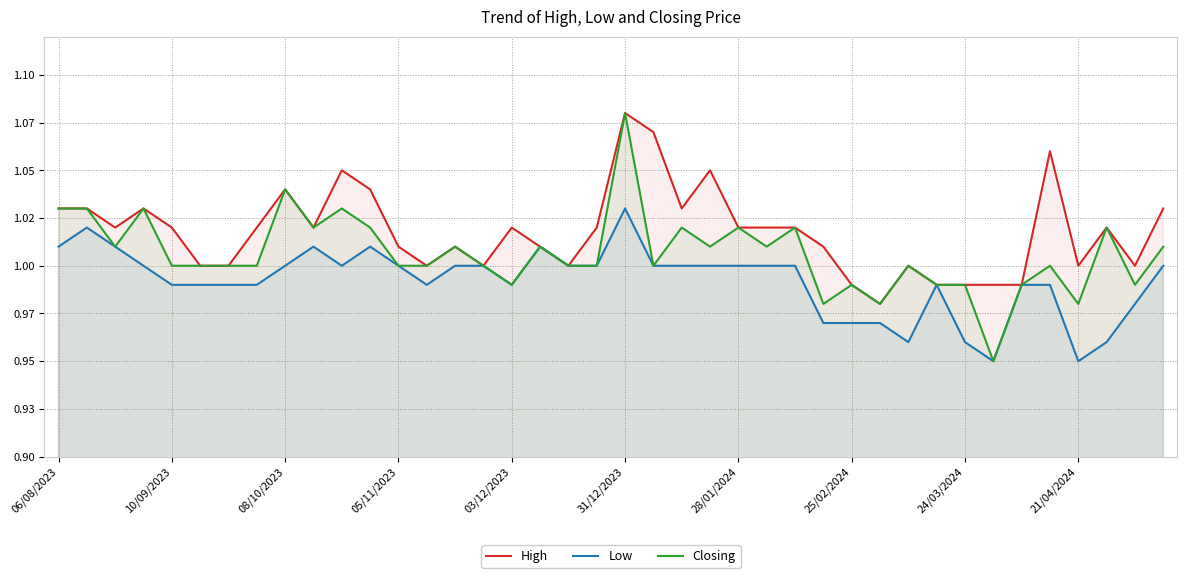

List the series in order of their overall mean, lowest first.

Low, Closing, High